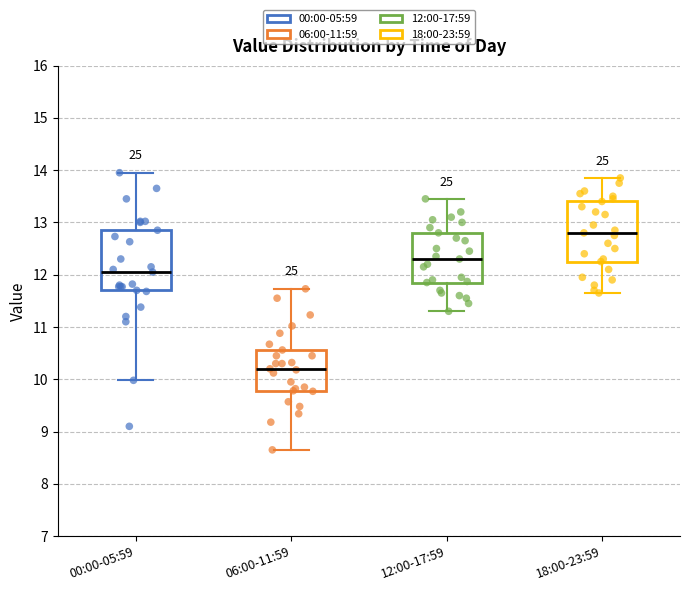

Reading left to right, transcribe this box plot: for each box, give where its median line is, the range the box spans, and where its two whiskers end, as read against the y-axis. The values are not printed on the chart, so give them approximately, as read against the axis.

00:00-05:59: median 12.1, box 11.7 to 12.9, whiskers 10.0 to 14.0
06:00-11:59: median 10.2, box 9.8 to 10.6, whiskers 8.7 to 11.7
12:00-17:59: median 12.3, box 11.9 to 12.8, whiskers 11.3 to 13.5
18:00-23:59: median 12.8, box 12.3 to 13.4, whiskers 11.7 to 13.9